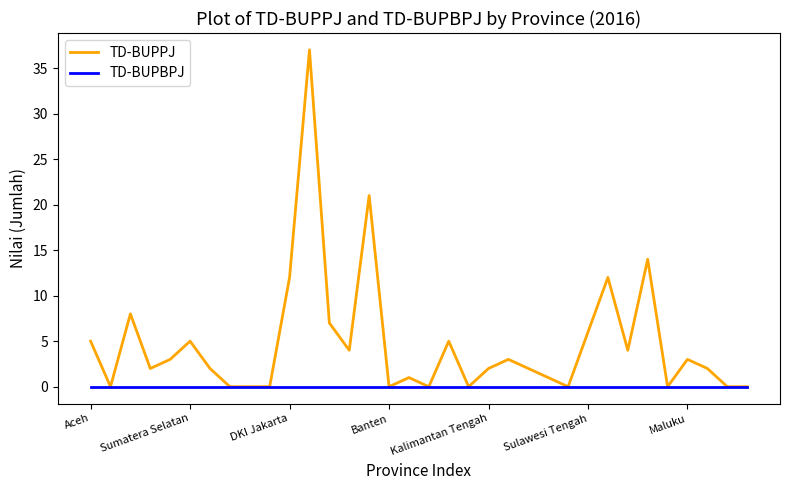

List the series in order of their overall mean, highest first.

TD-BUPPJ, TD-BUPBPJ